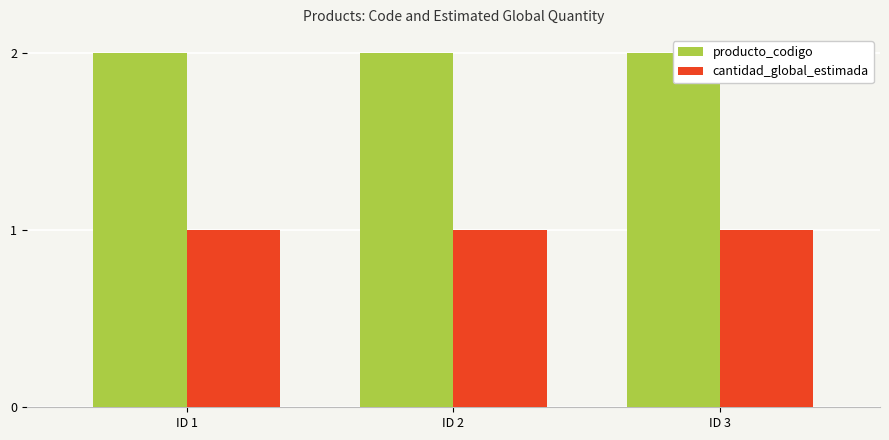

What is the maximum value shown in the chart?

2.0